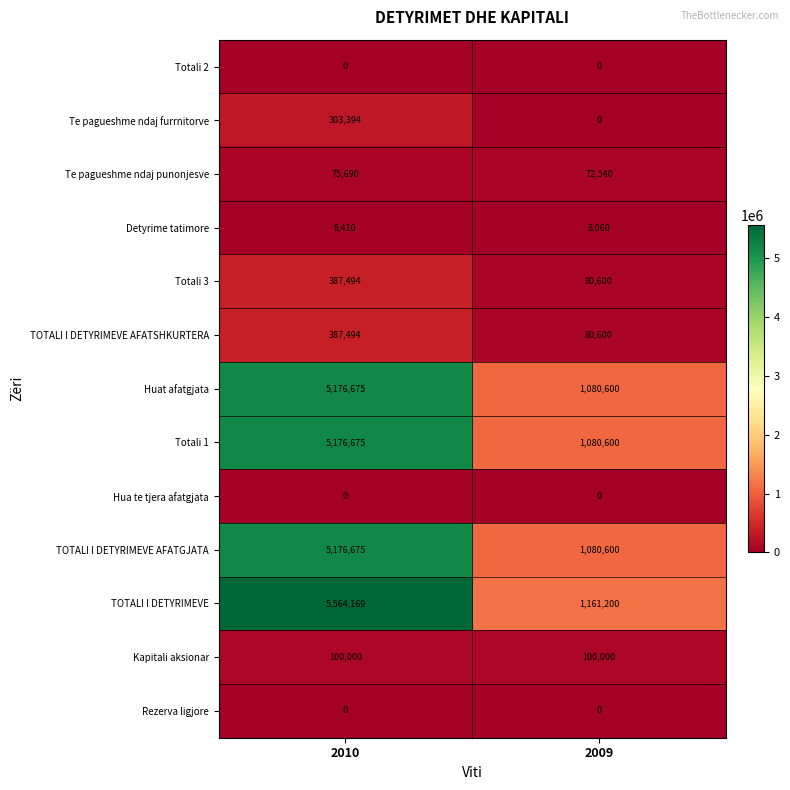

The value of Totali 1 at 2010 is 7105237. True or false?

False